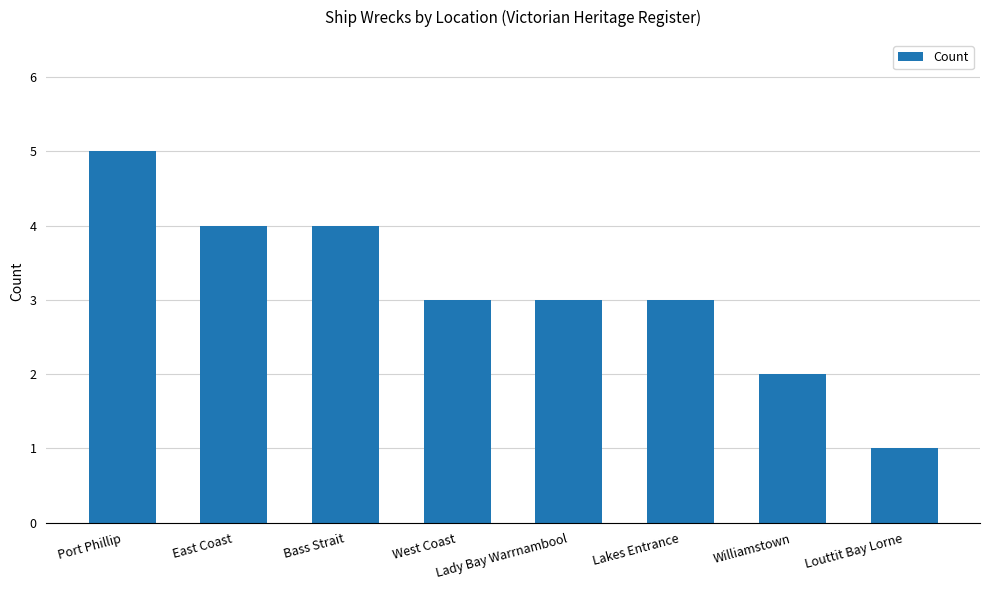

What is the difference between the maximum and second lowest values?

3